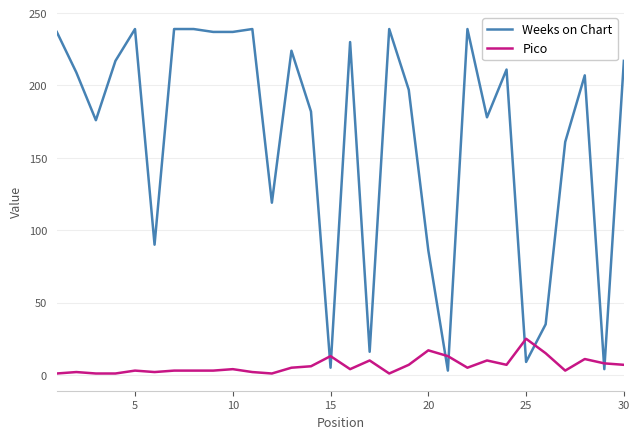

Rank the series by their average value, from highest to lowest.

Weeks on Chart, Pico